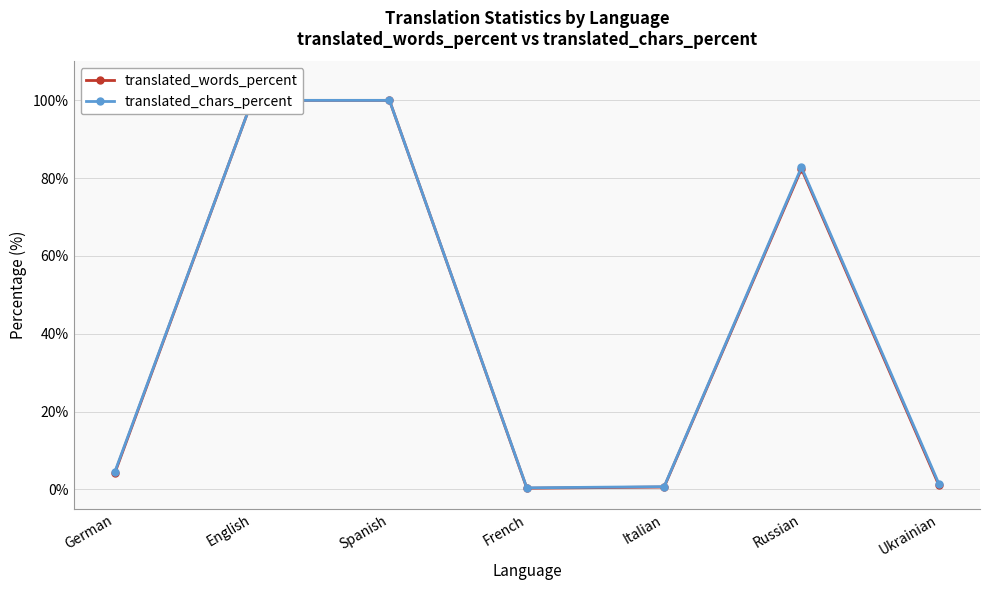

The value of translated_chars_percent at Russian is 82.8. True or false?

True